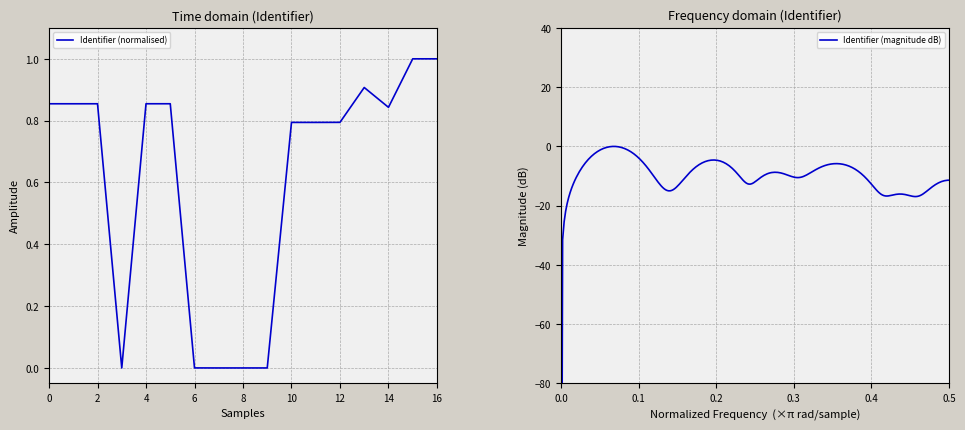

What is the highest value of the Identifier (normalised) series?

1.0